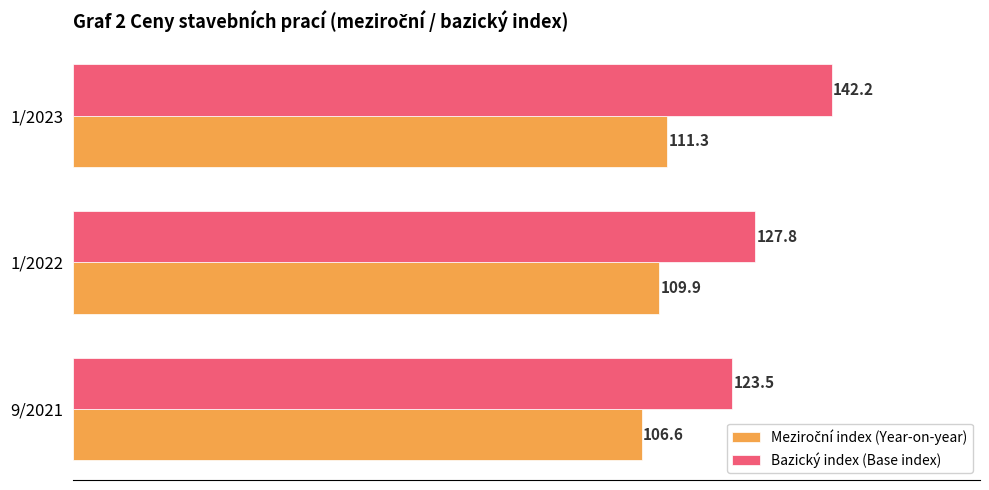

What is the spread (max minus min) of values at 1/2023?

30.9